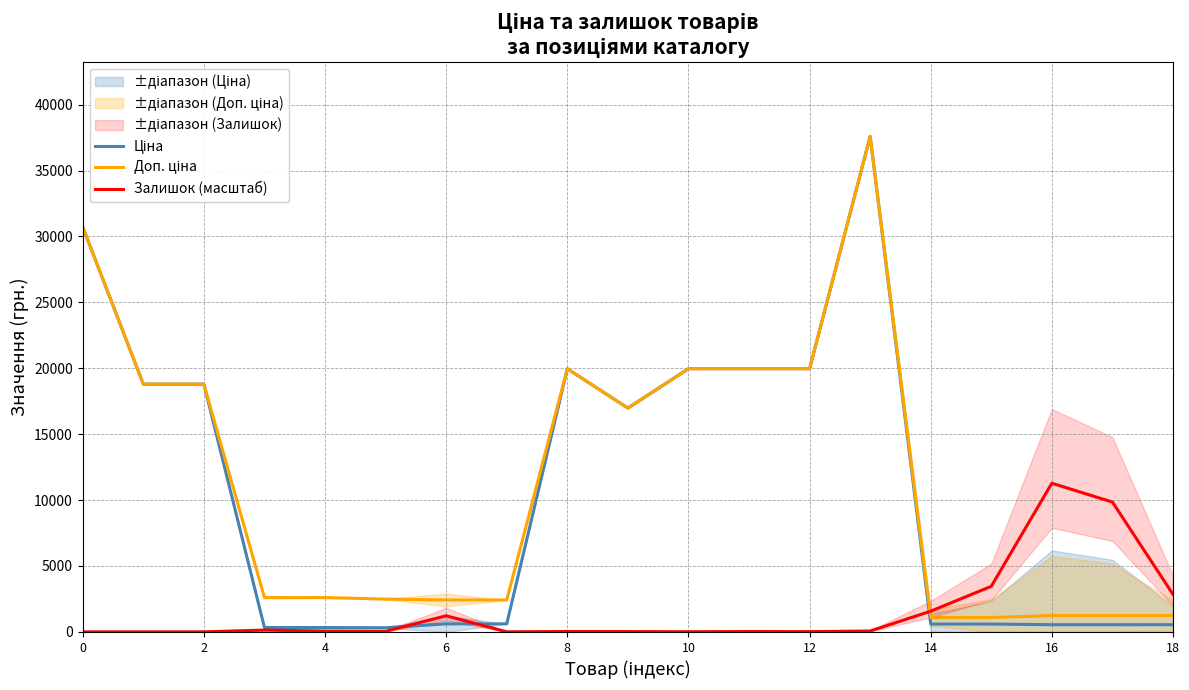

What is the maximum value for Залишок (масштаб)?

11273.4